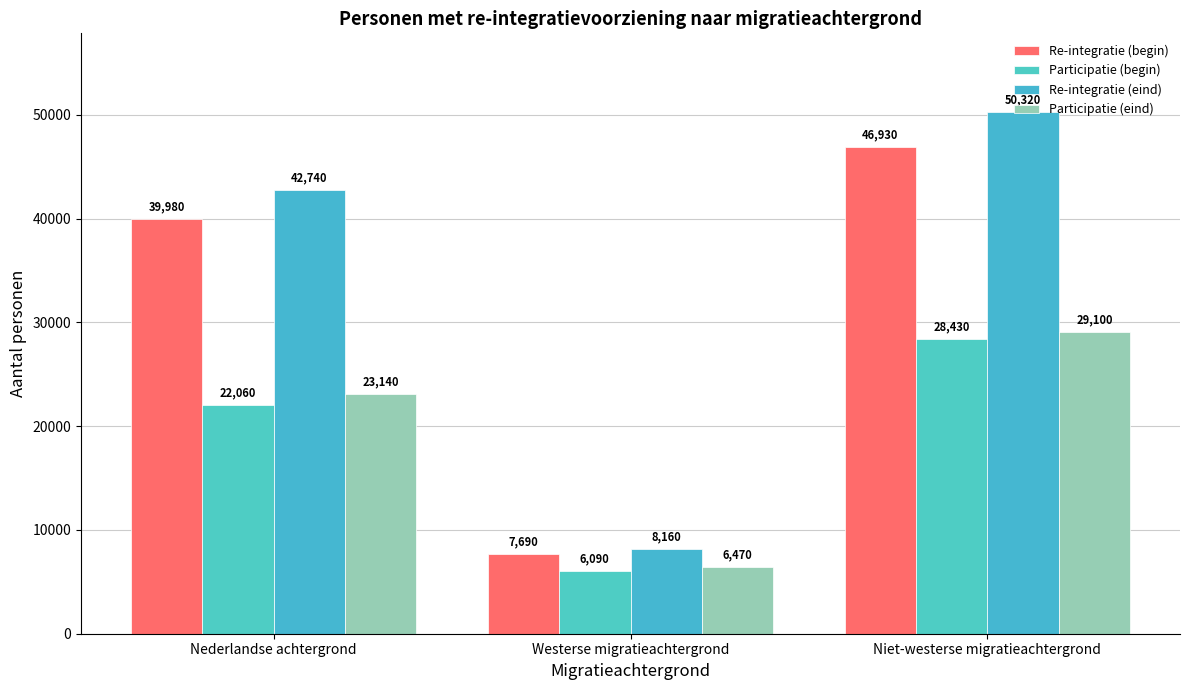

At Niet-westerse migratieachtergrond, list the series in order from smallest to largest.

Participatie (begin), Participatie (eind), Re-integratie (begin), Re-integratie (eind)